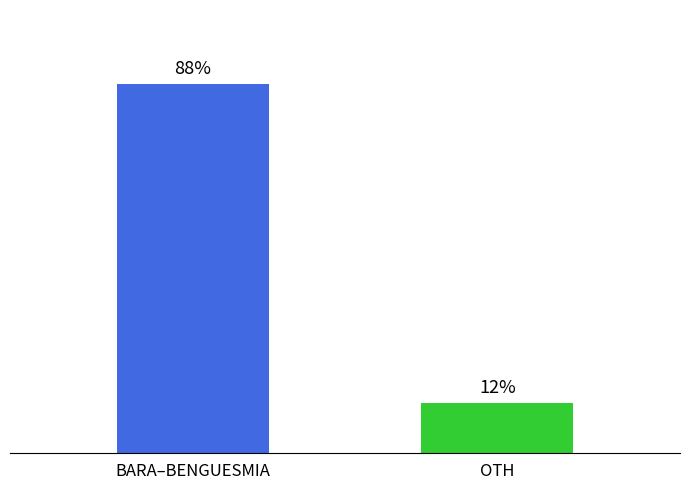

Which category has the lowest value across all series?

OTH